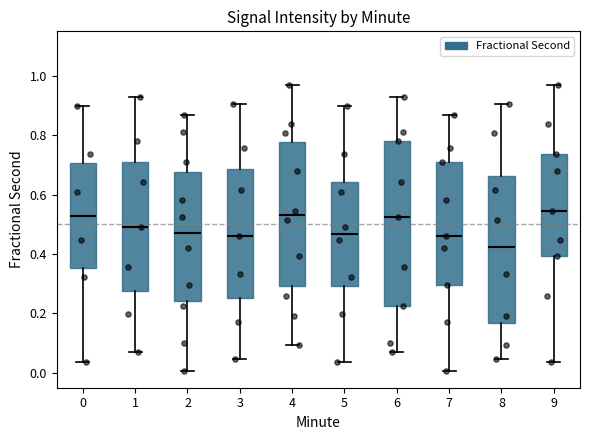

Which box is the tallest, from its lower edge to its upper edge?

6